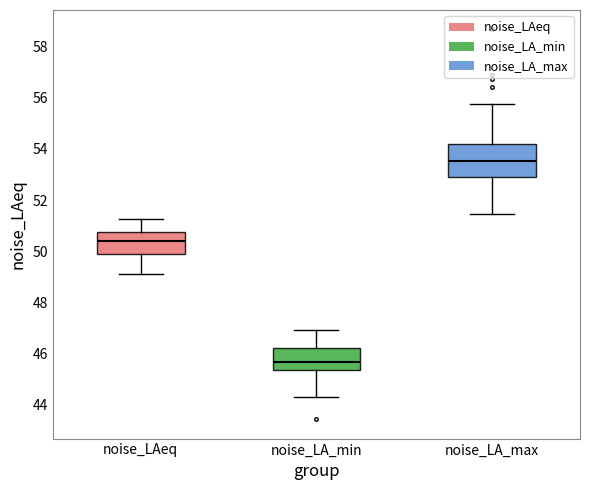

Reading left to right, transcribe this box plot: for each box, give where its median line is, the range the box spans, and where its two whiskers end, as read against the y-axis. The values are not printed on the chart, so give them approximately, as read against the axis.

noise_LAeq: median 50.4, box 50.0 to 50.8, whiskers 49.2 to 51.2
noise_LA_min: median 45.6, box 45.4 to 46.2, whiskers 44.4 to 47.0
noise_LA_max: median 53.6, box 52.8 to 54.2, whiskers 51.4 to 55.8